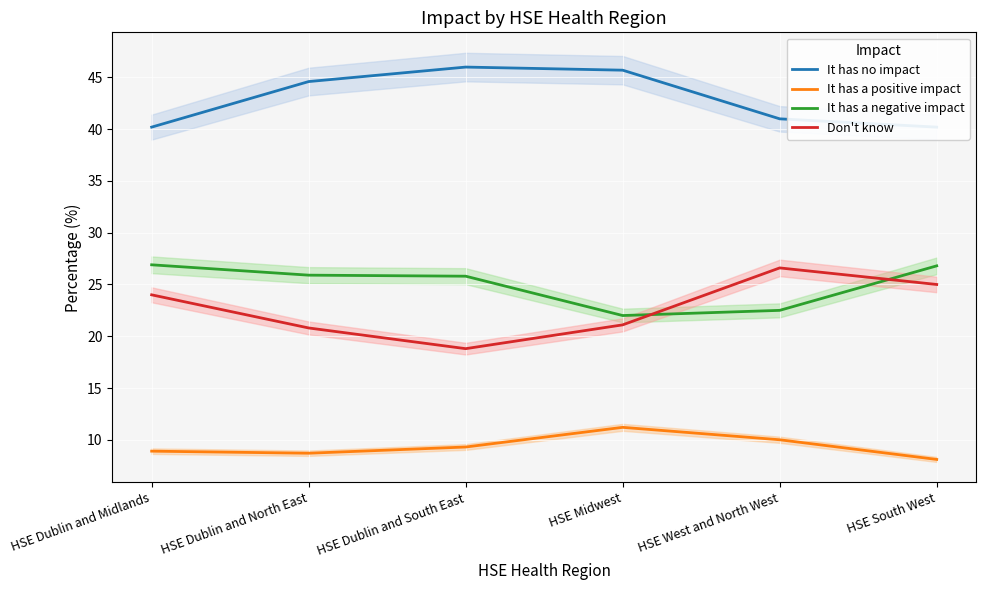

What are all the series names shown in the legend?

It has no impact, It has a positive impact, It has a negative impact, Don't know